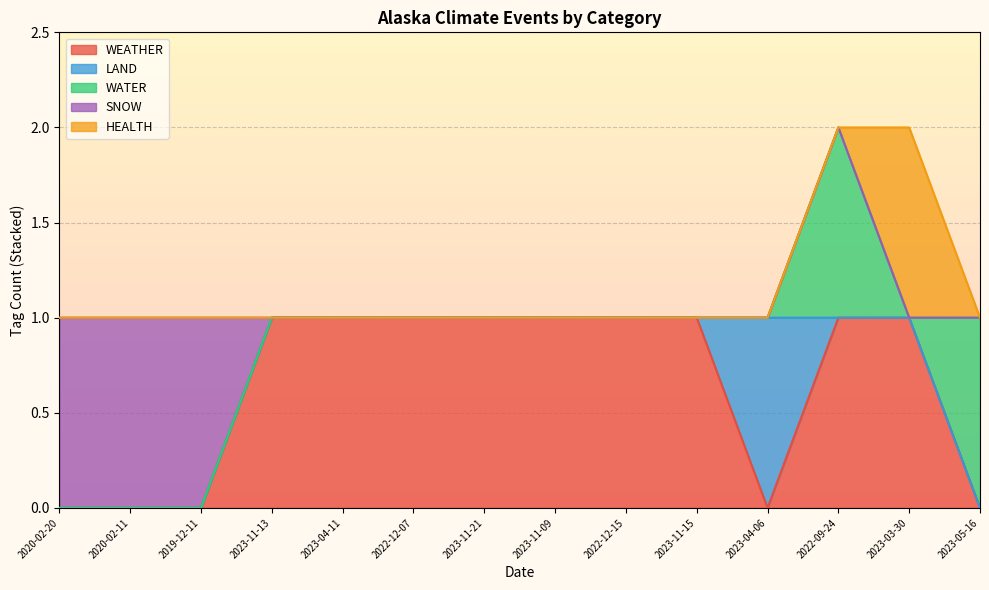

Which category has the highest value in the WATER series?

2022-09-24